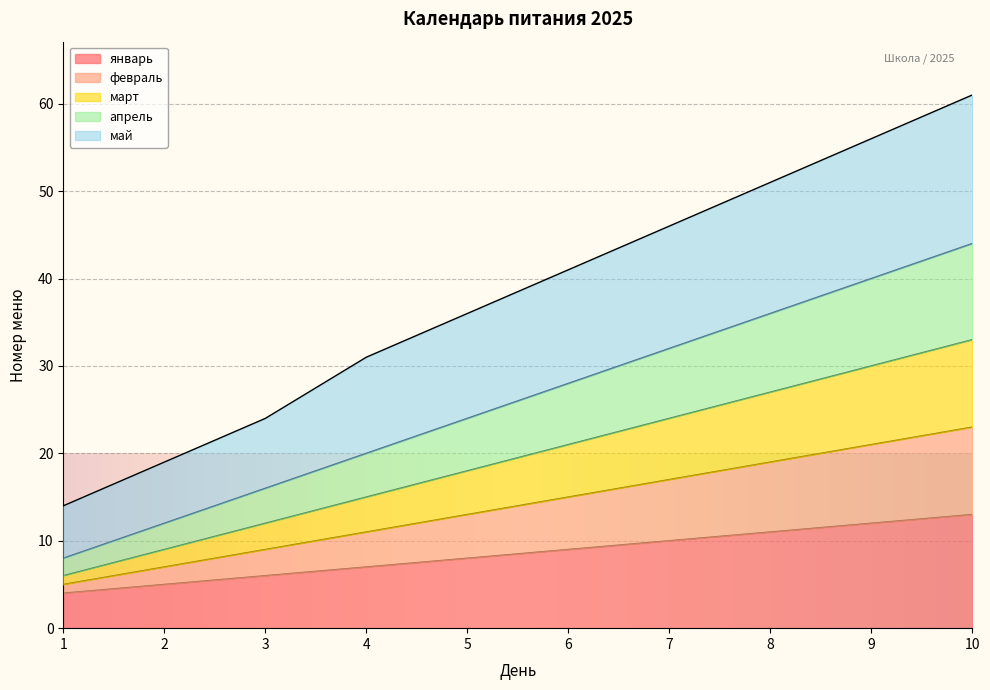

What is the difference between the maximum and minimum values in the январь series?

9